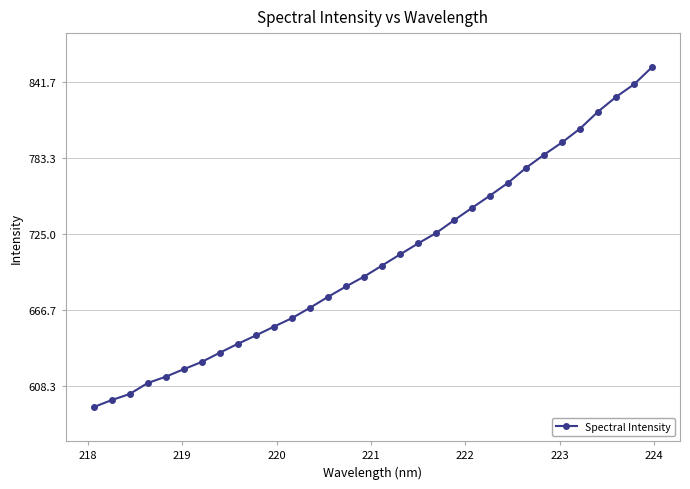

What is the difference between the maximum and minimum values?

261.3